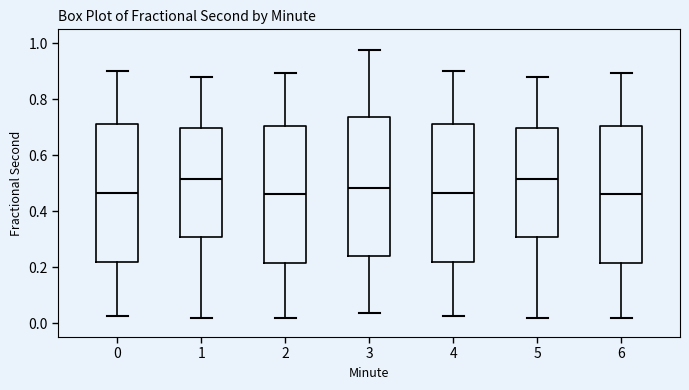

Where does the lower whisker of the box at x = 2 end on the y-axis? The values are not printed on the chart, so give them approximately, as read against the axis.

0.02